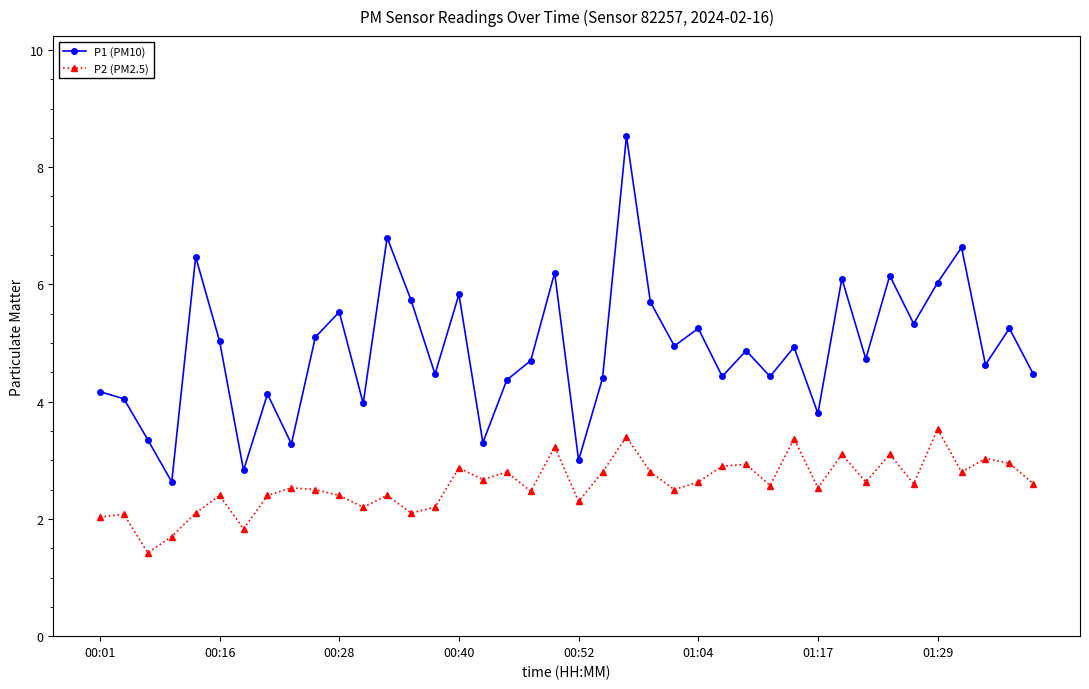

Which series has the largest total across all categories?

P1 (PM10)